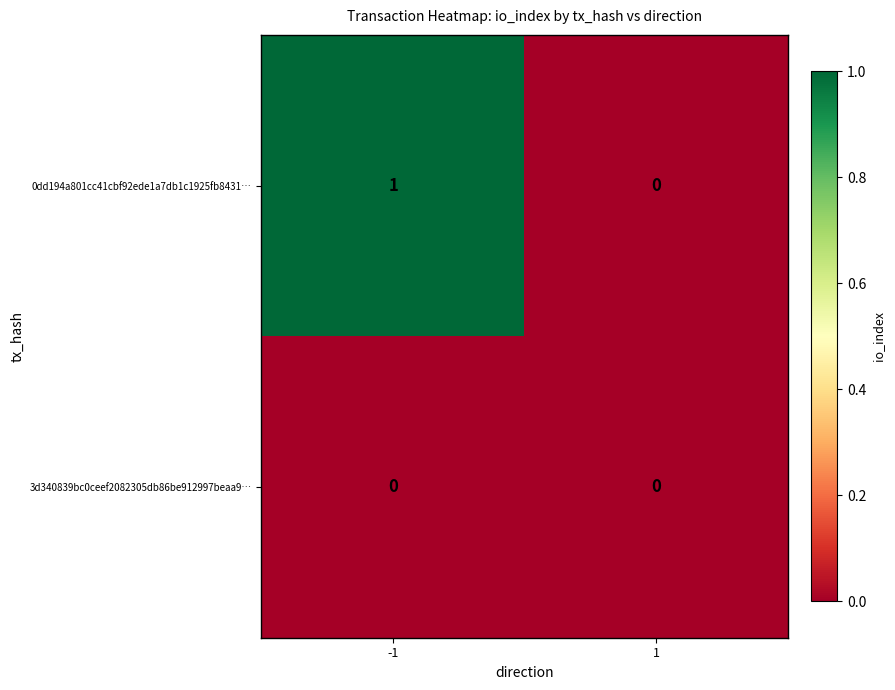

Which series changed the most between -1 and 1?

0dd194a801cc41cbf92ede1a7db1c1925fb8431…